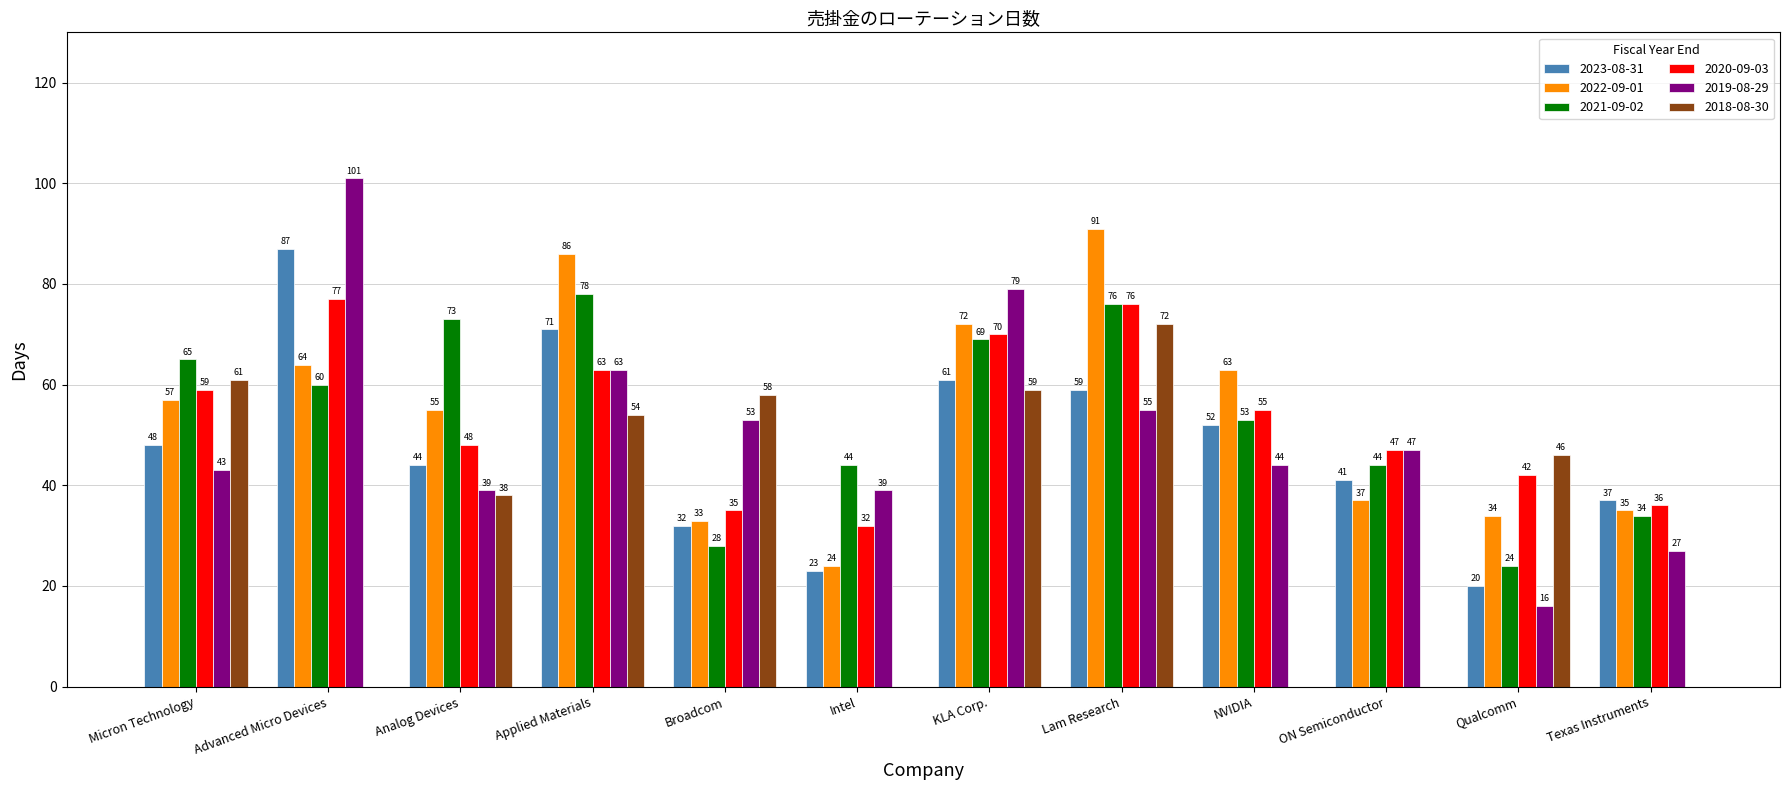

Count the number of data series in this chart.

6